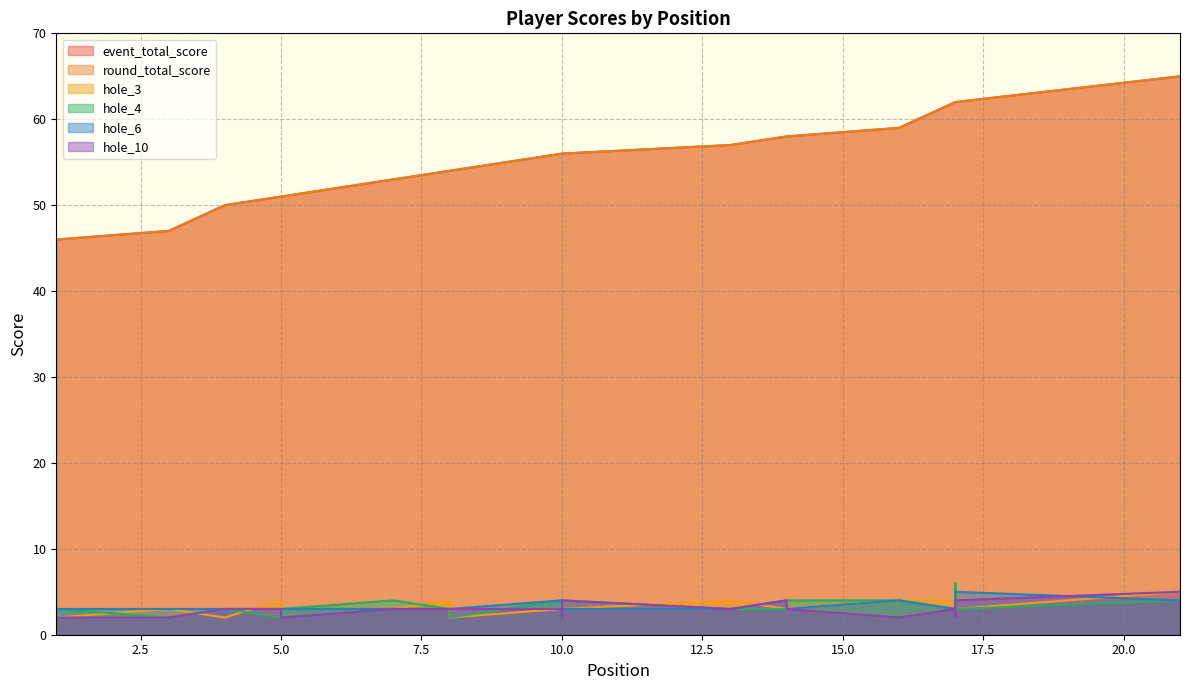

Between which two adjacent categories do hole_4 and hole_3 first intersect?

1 and 3